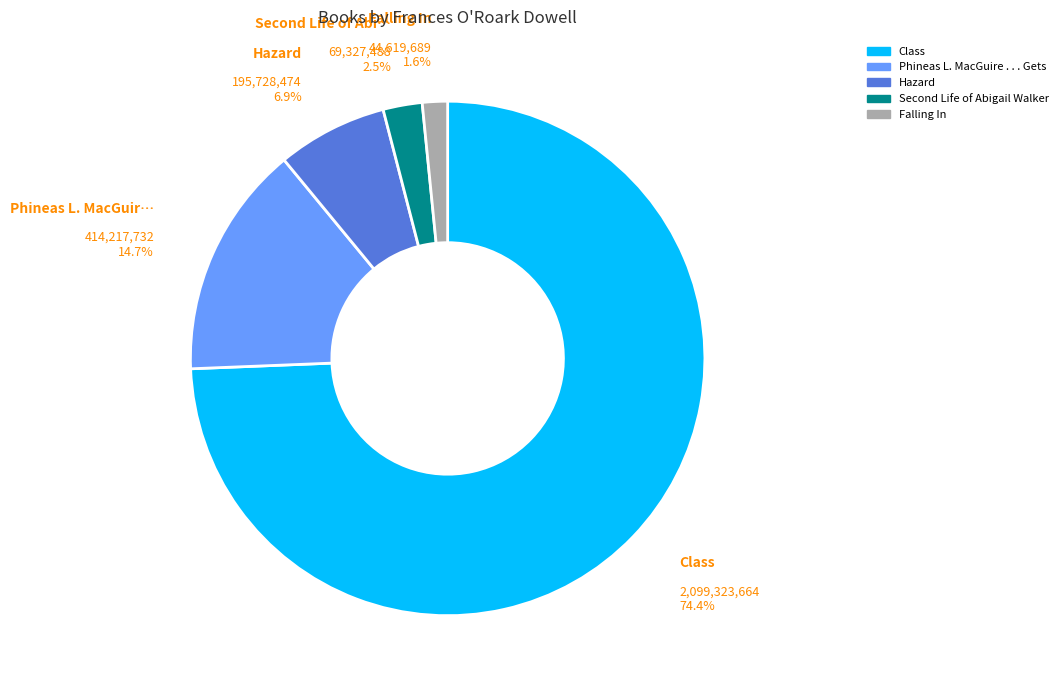

To the nearest percent, what is the difference between the largest and smallest slice percentages?

73%